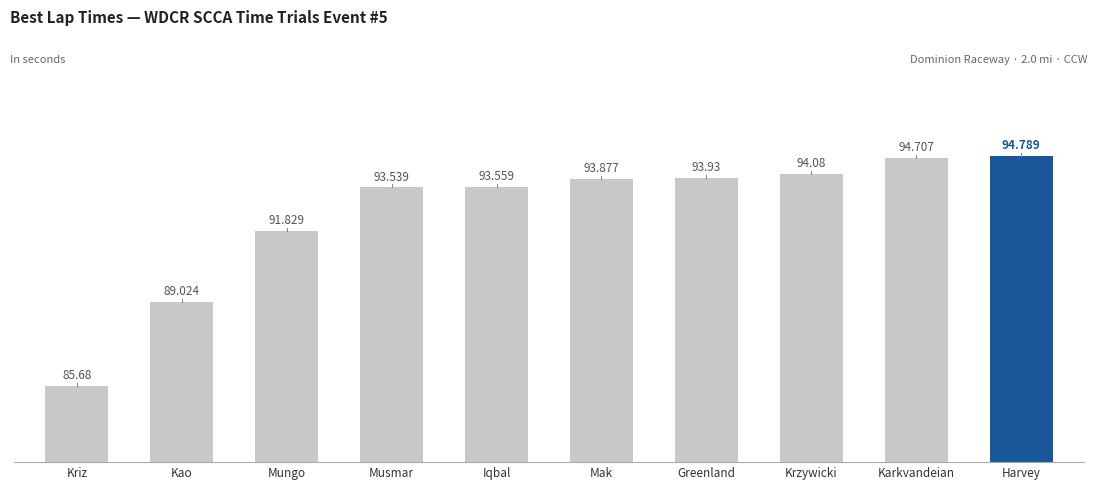

Are the bars grouped side by side (vs. stacked)?

No